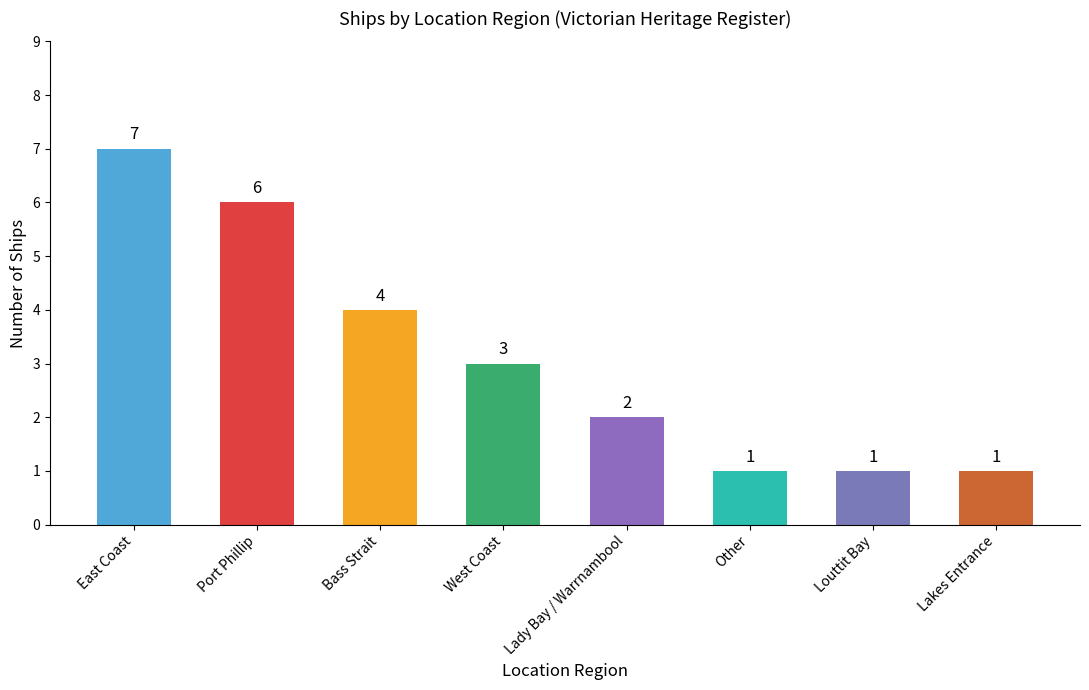

What is the sum of the values at Lakes Entrance and West Coast?

4